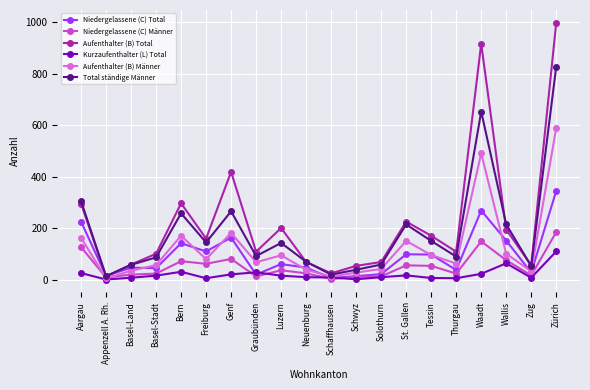

Rank the series at Zürich from lowest to highest value.

Kurzaufenthalter (L) Total, Niedergelassene (C) Männer, Niedergelassene (C) Total, Aufenthalter (B) Männer, Total ständige Männer, Aufenthalter (B) Total